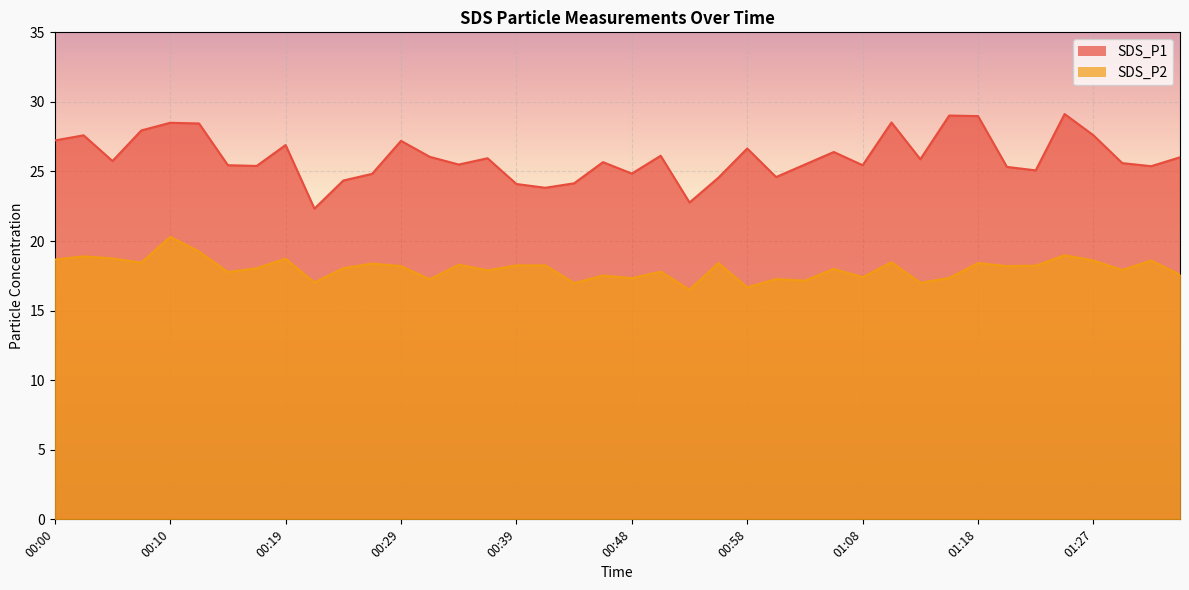

At which category is the sum across all series the highest?

00:10